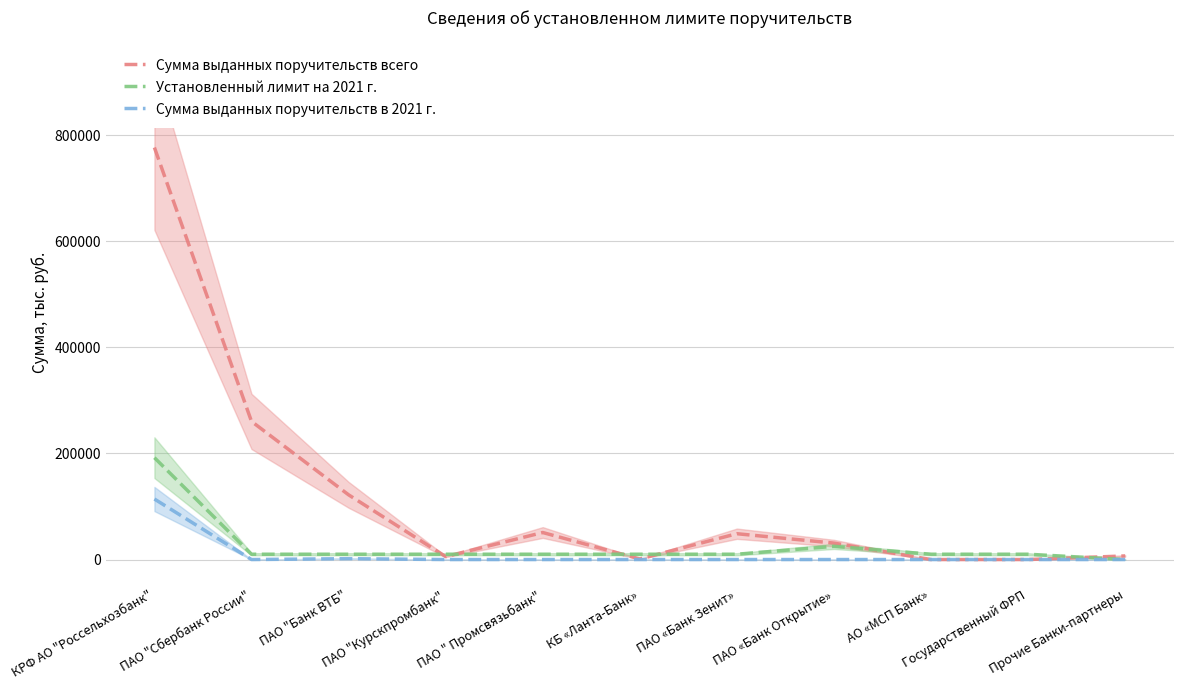

What are all the series names shown in the legend?

Сумма выданных поручительств всего, Установленный лимит на 2021 г., Сумма выданных поручительств в 2021 г.